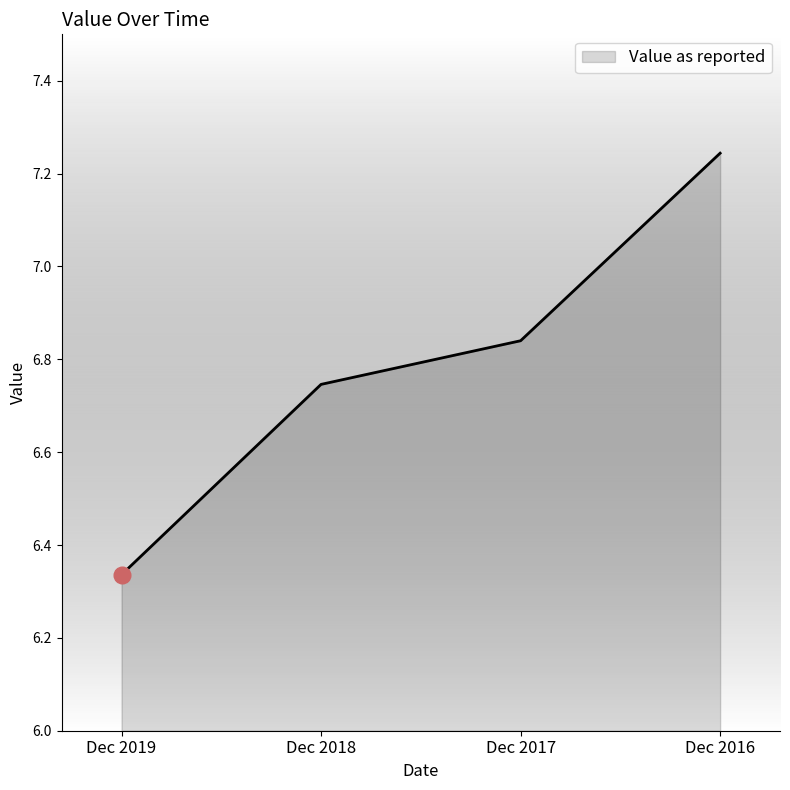

What is the difference between the values at Dec 2019 and Dec 2018?

0.4